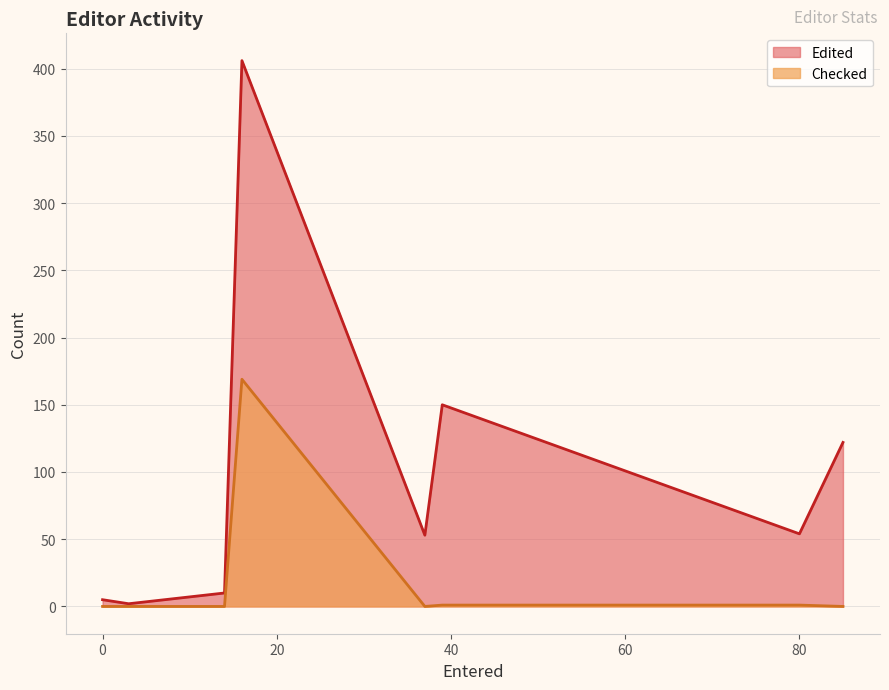

In Edited, how many points are lower than both neighbors (excluding endpoints)?

3